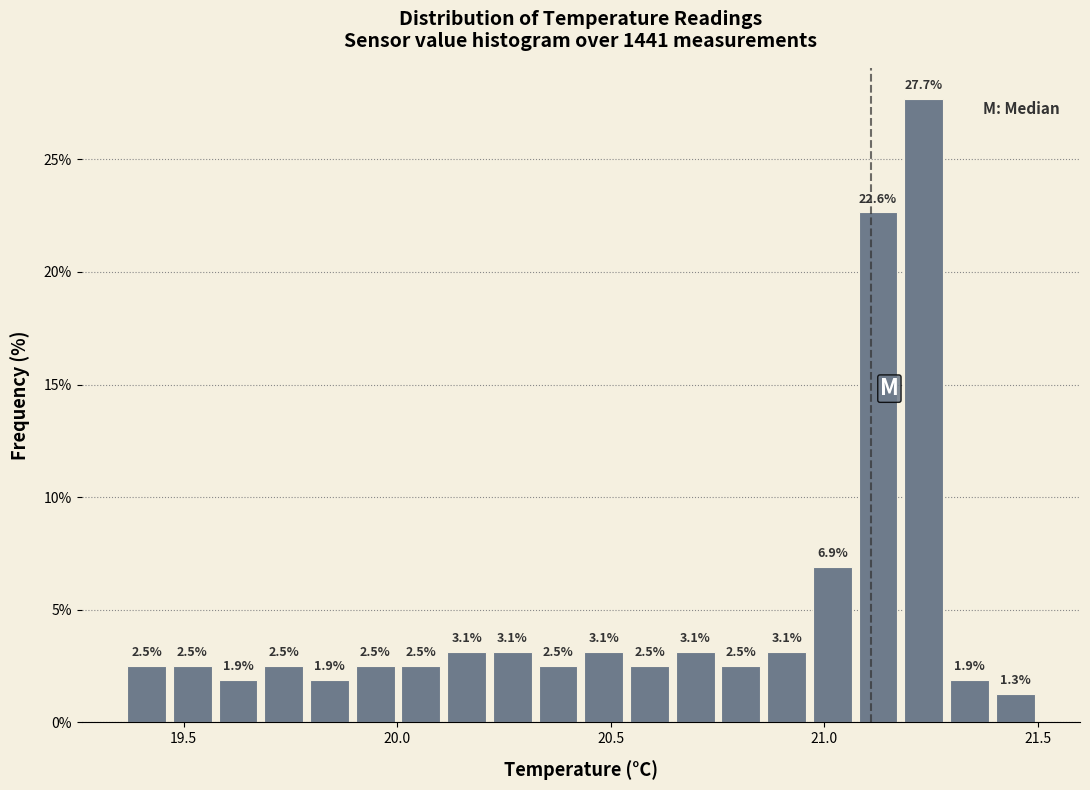

Around what value on the x-axis is the tallest bar? Give the approximate position of its centre, as read against the axis.

21.25